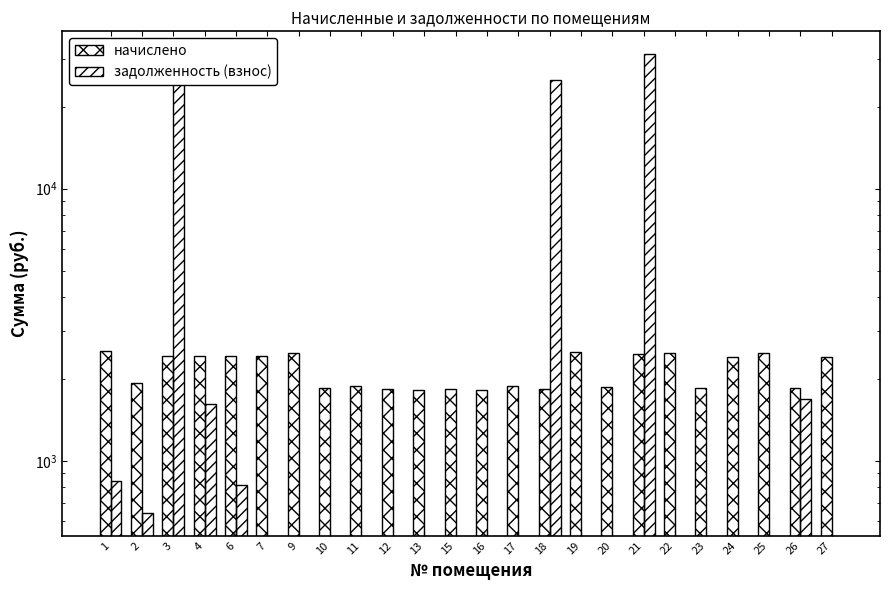

Rank the series by their average value, from highest to lowest.

задолженность (взнос), начислено